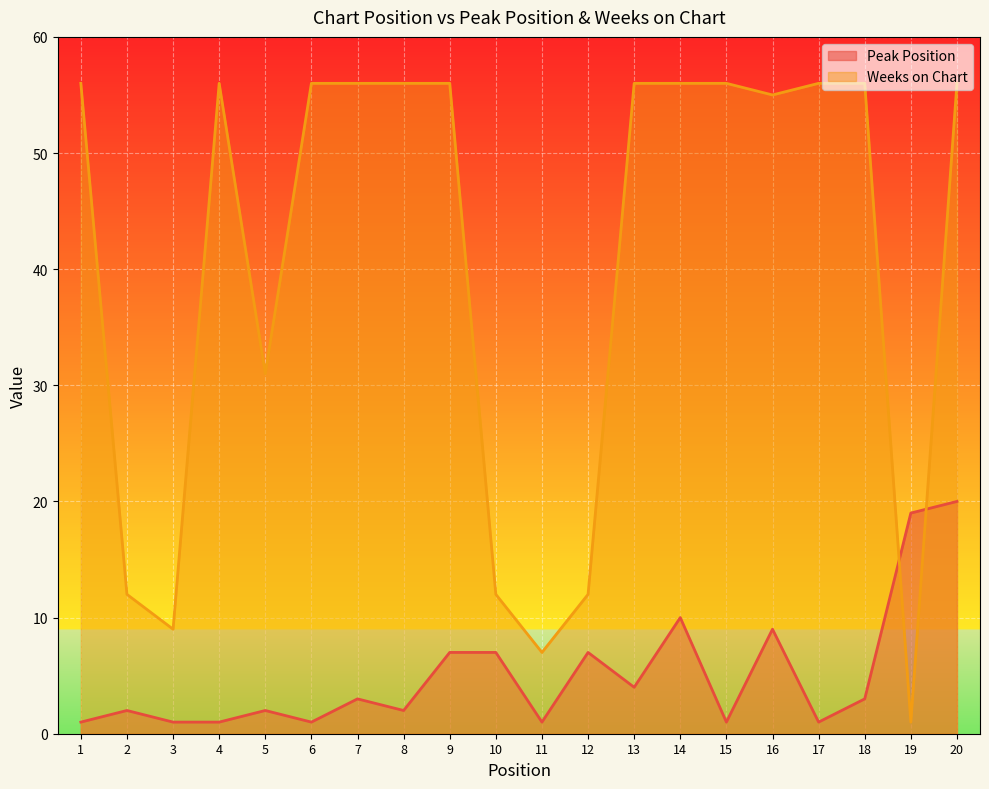

At which label is Peak Position closest to 10?

14